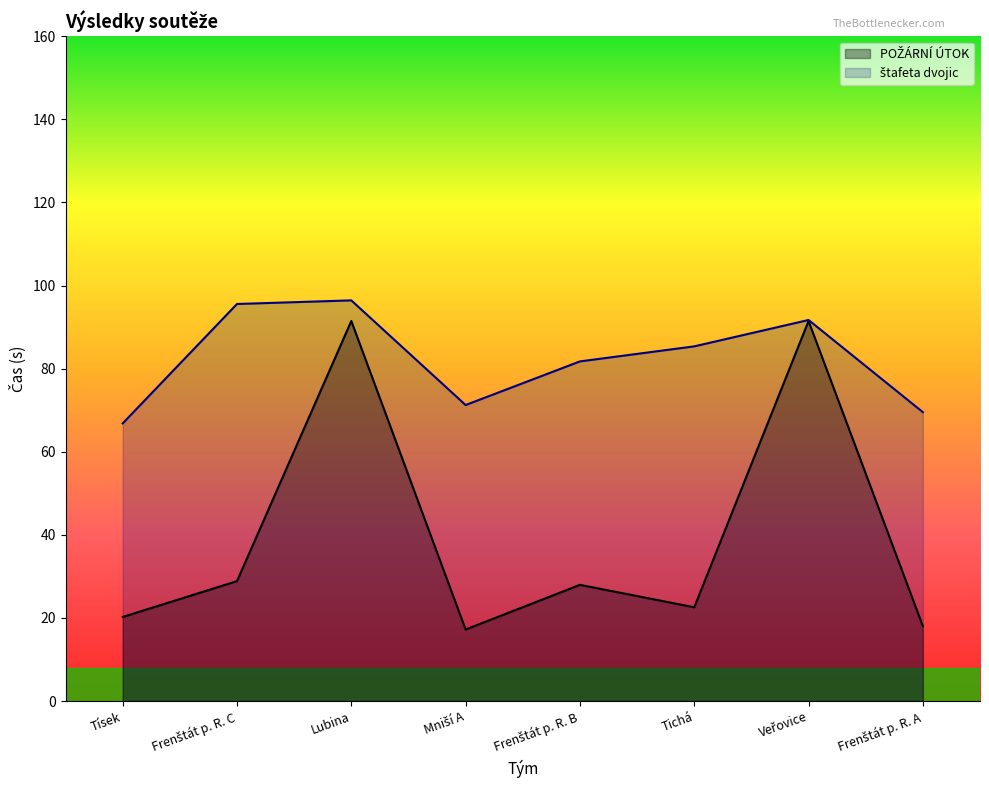

What is the difference between the second highest and second lowest values in the POŽÁRNÍ ÚTOK series?

73.4